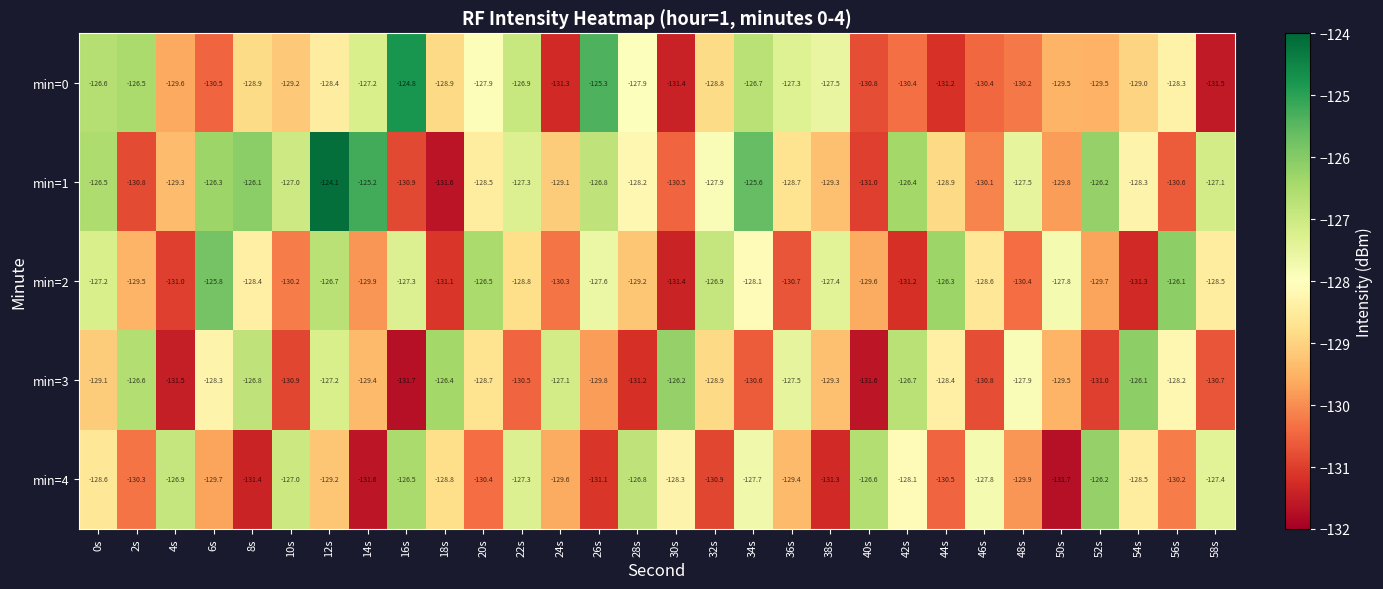

Which series has the largest total across all categories?

min=1